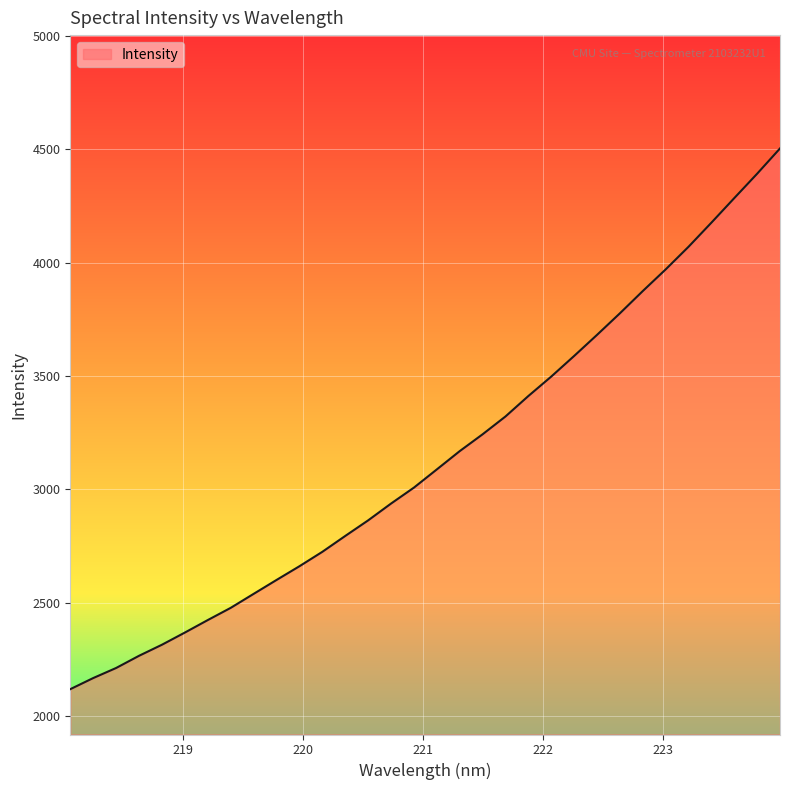

Does the chart display data point markers on the line(s)?

No